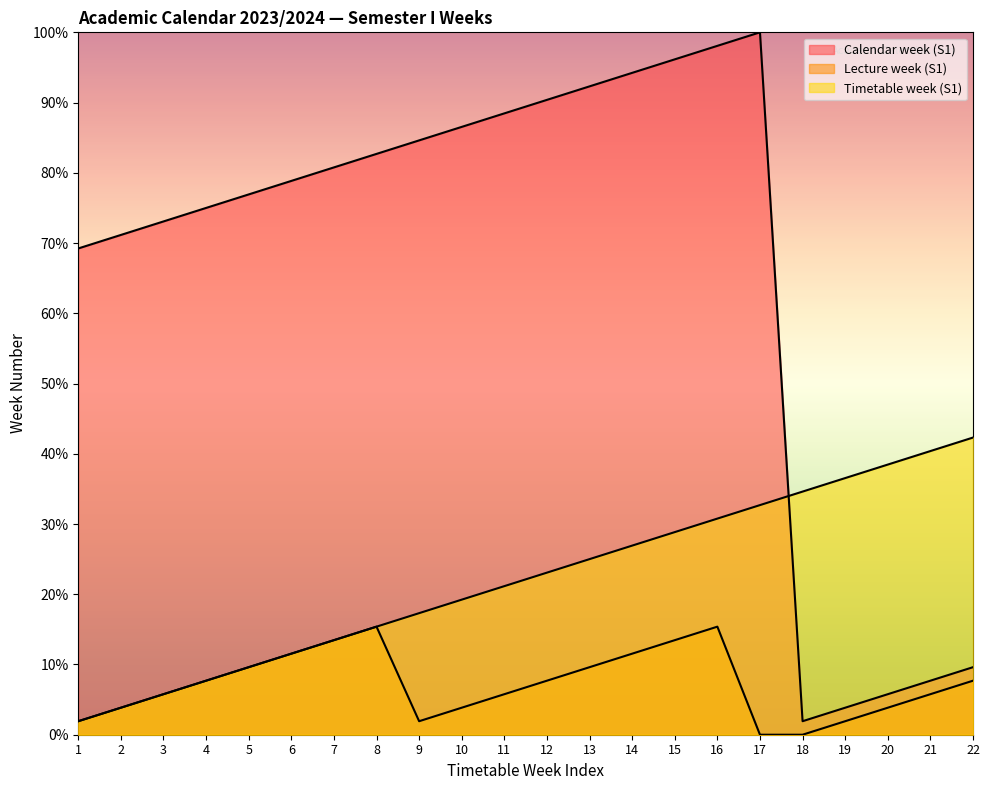

Which series has the largest total across all categories?

Calendar week (S1)